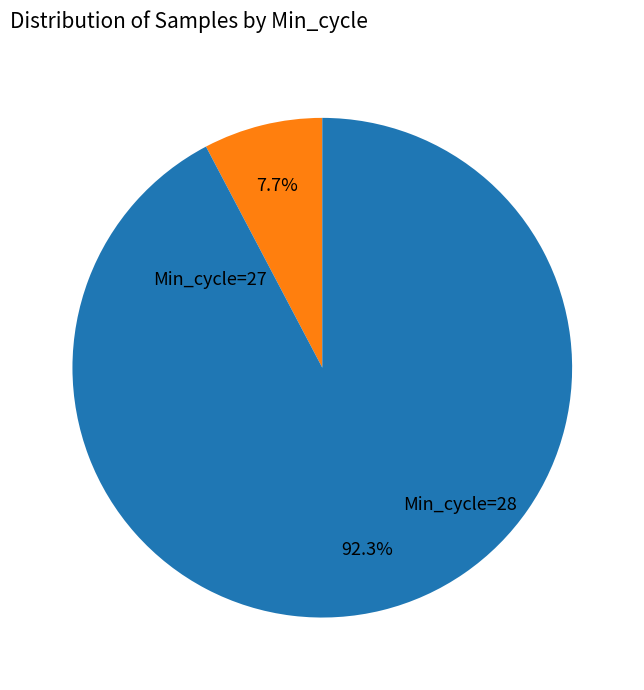

Does any single category account for the majority?

Yes